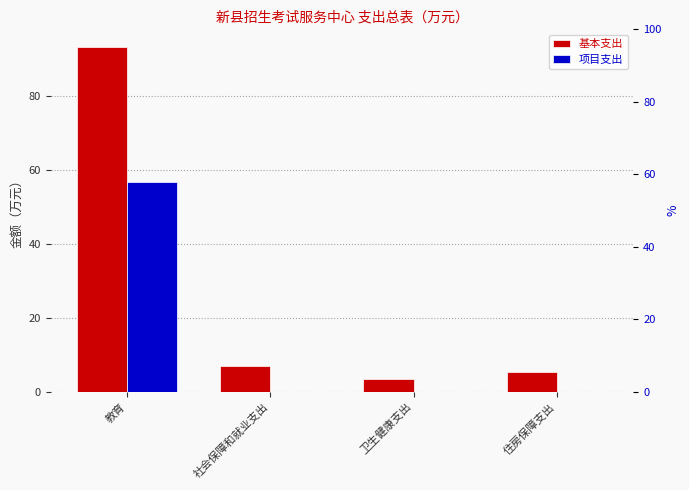

What is the difference between the maximum and second lowest values in the 项目支出 series?

56.7